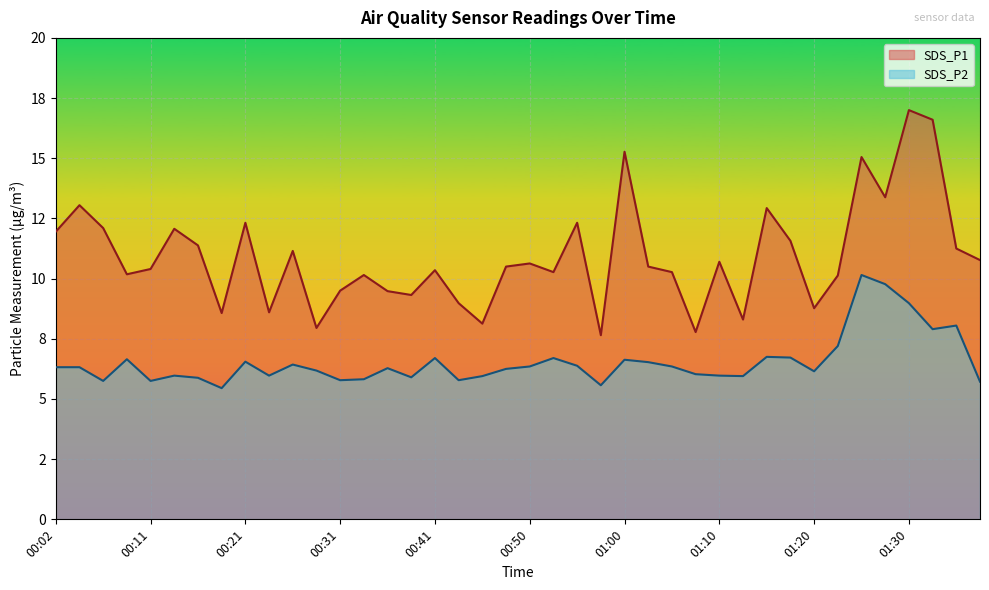

How many lines are shown in the chart?

2